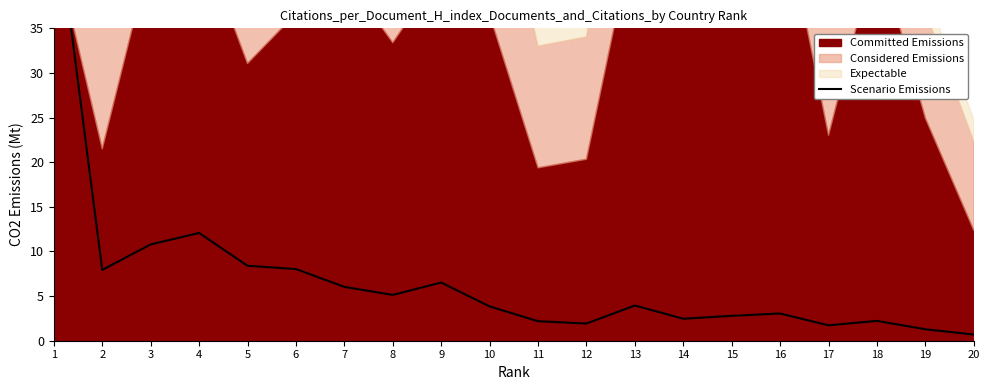

True or false: the data has more than 1 interior local peaks.

True